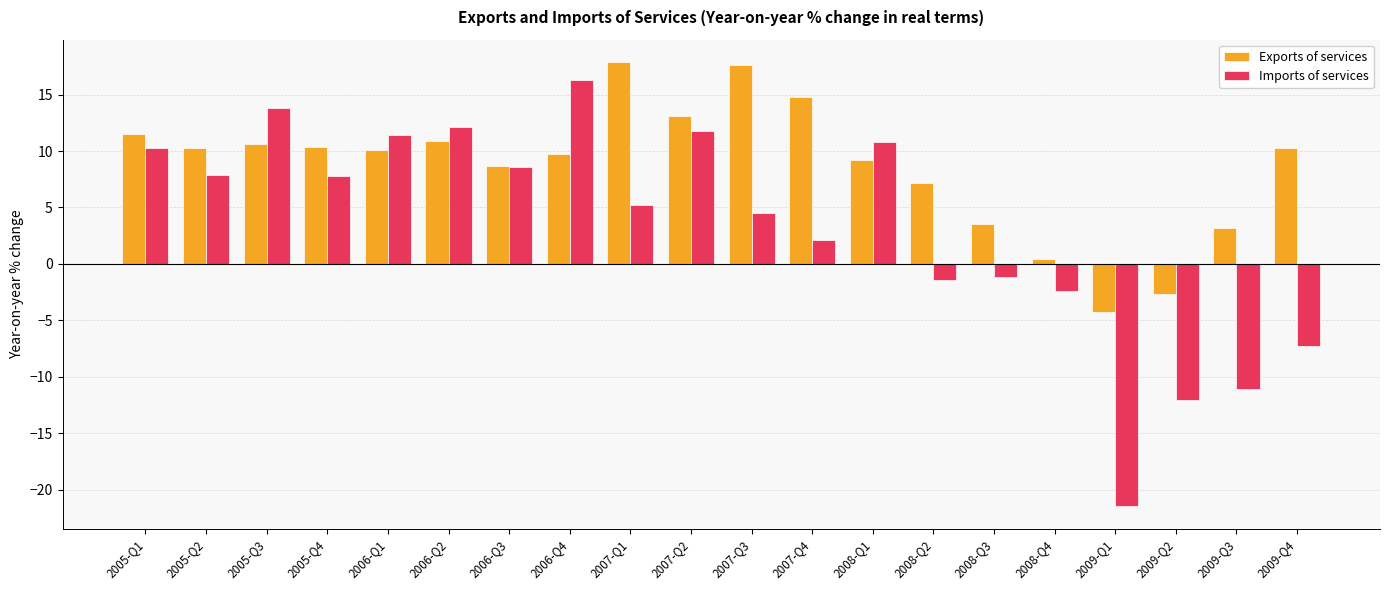

Is the value of Exports of services at 2009-Q4 greater than the value of Imports of services at 2007-Q1?

Yes